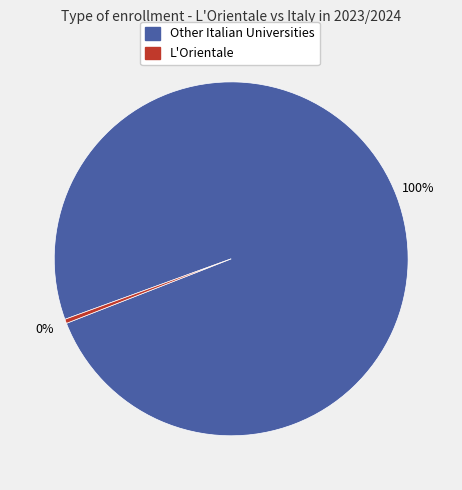

Is there any slice that represents more than half of the pie?

Yes